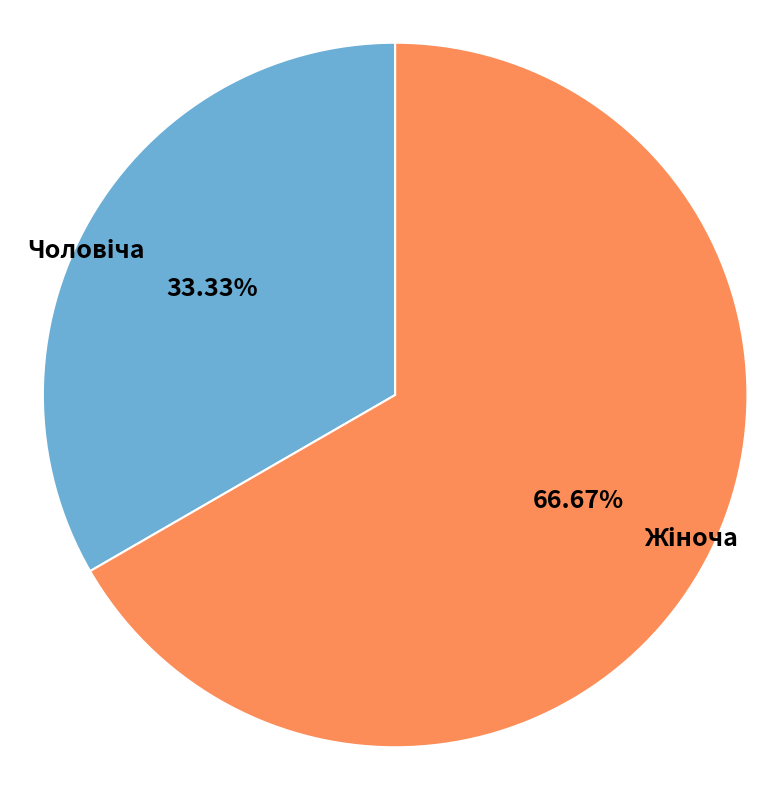

Is there a majority slice in this chart?

Yes